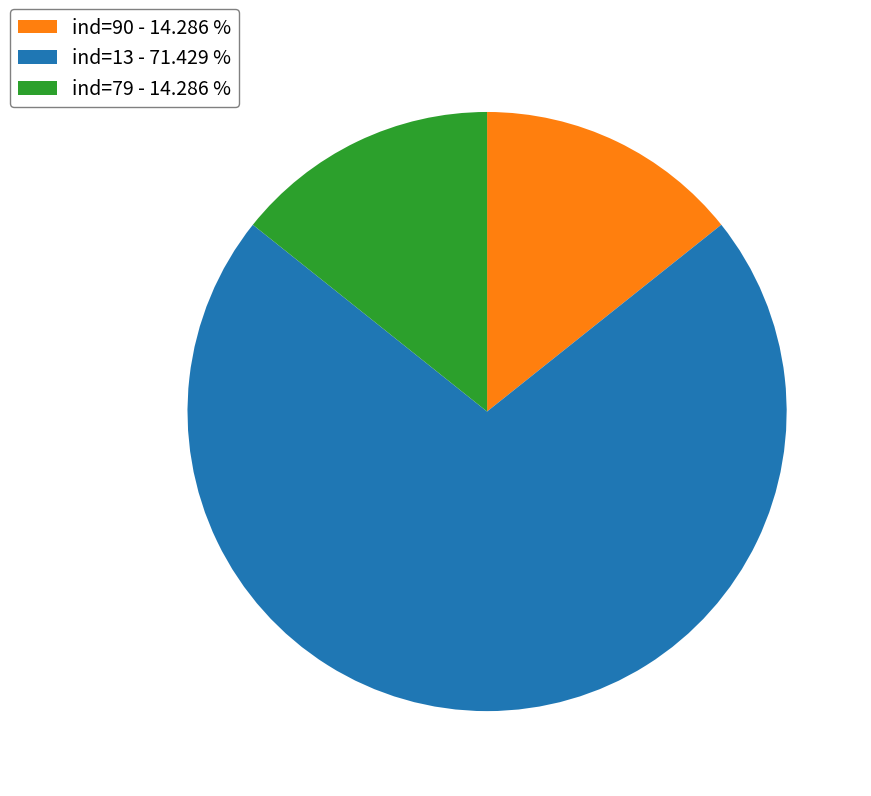

Does any single category account for the majority?

Yes